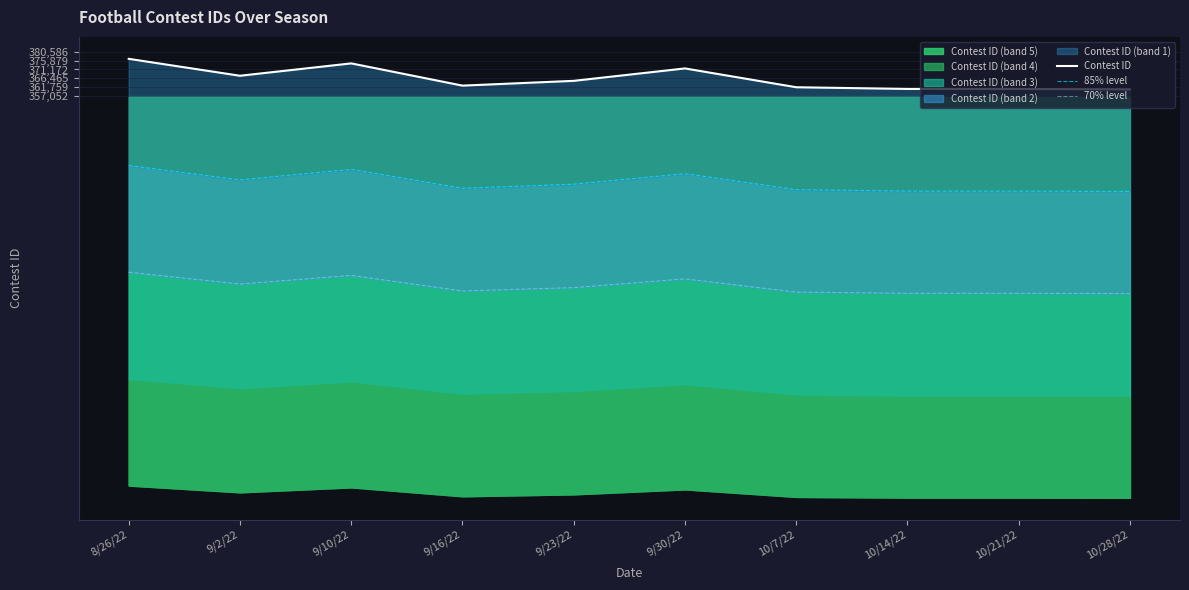

Which has a higher value, 9/30/22 or 10/7/22?

9/30/22